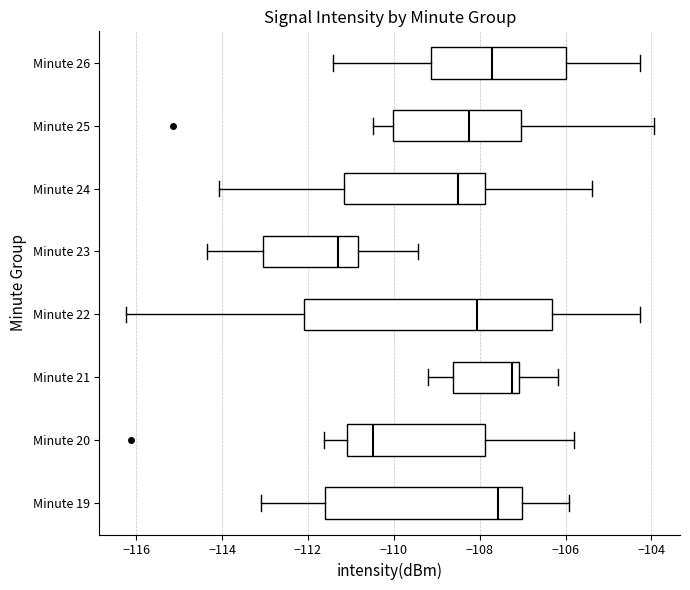

Which box has the furthest to the right median line?

Minute 21